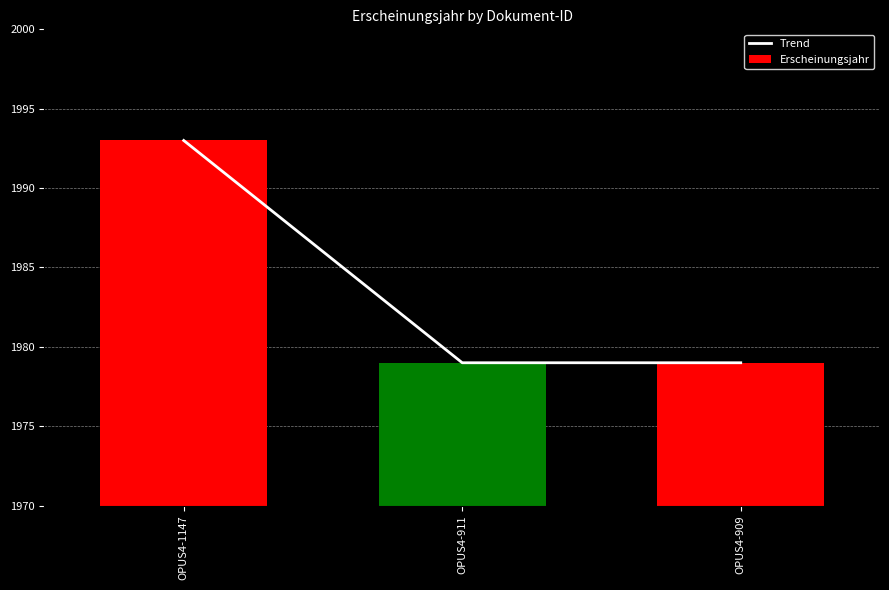

What are all the series names shown in the legend?

Trend, Erscheinungsjahr